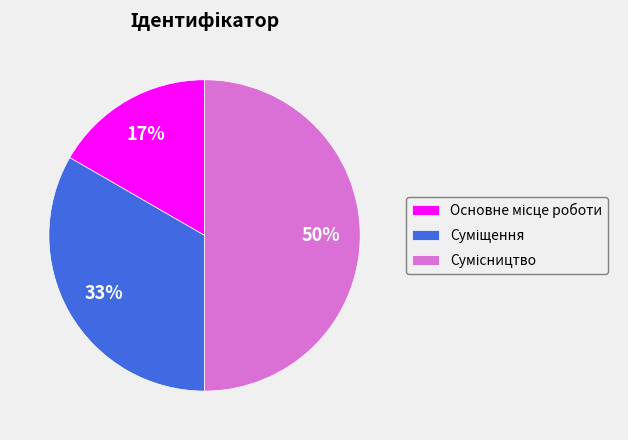

To the nearest percent, what is the difference between the largest and smallest slice percentages?

33%